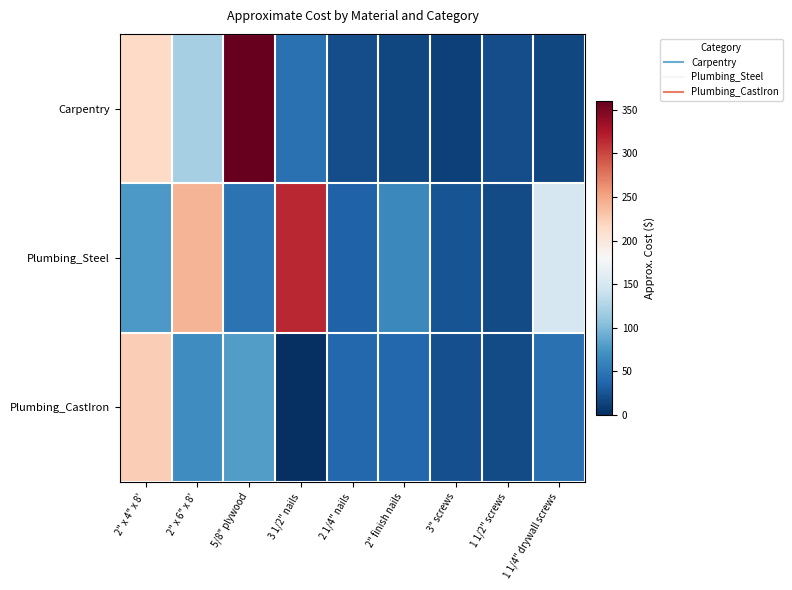

Count the number of data series in this chart.

3